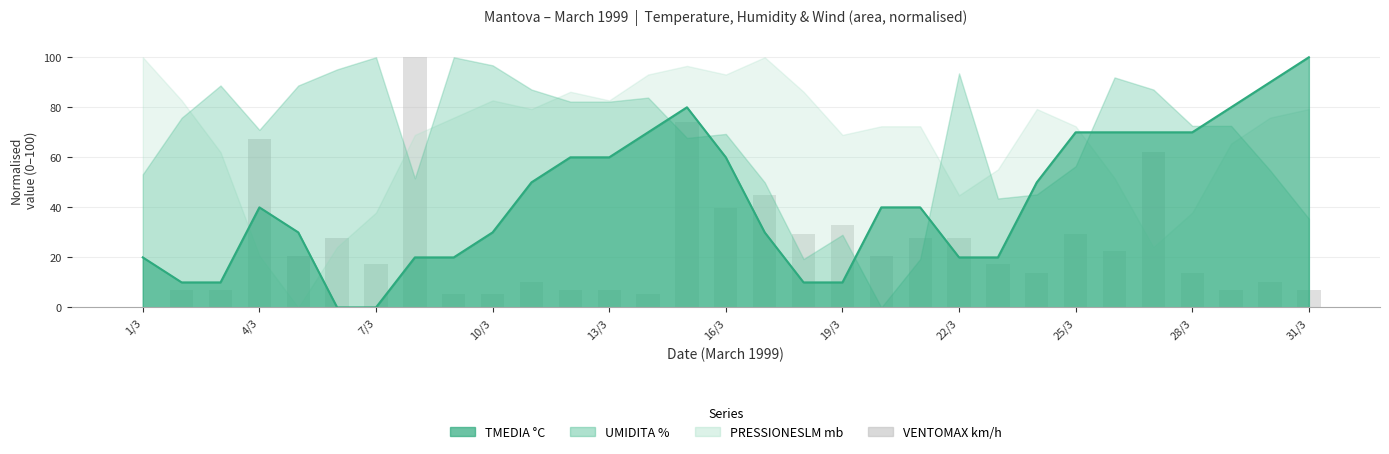

Is it true that the value at 22/3 is 46.8?

False